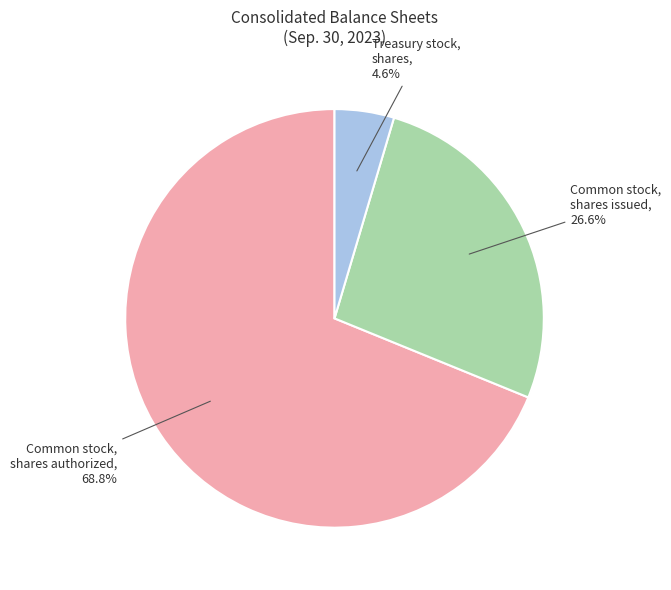

Between Treasury stock, shares and Common stock, shares issued, which is larger?

Common stock, shares issued